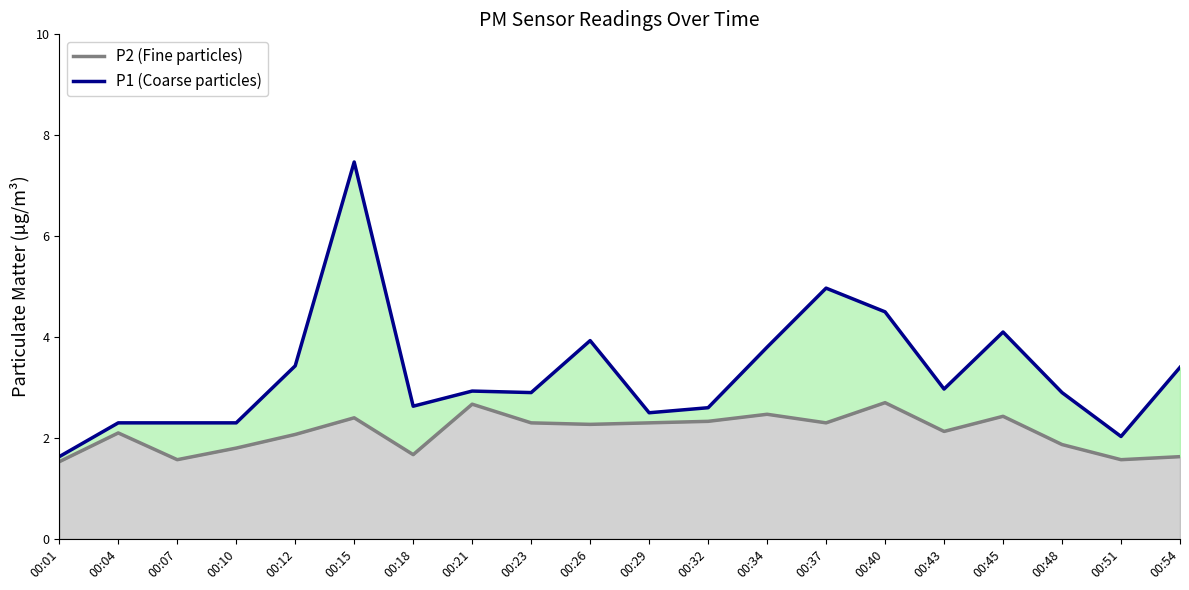

Where is the first local minimum for P2 (Fine particles)?

00:07